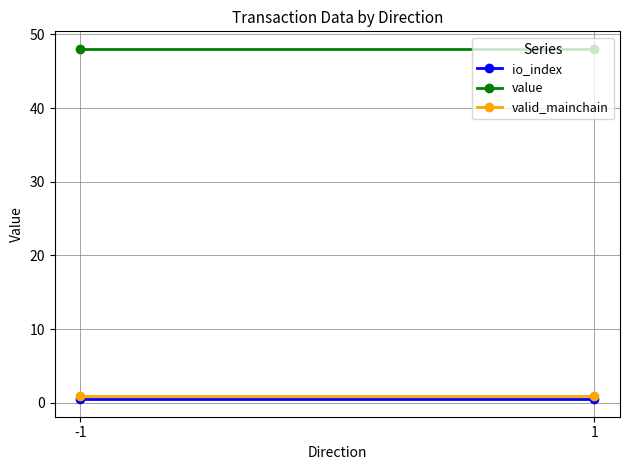

What is the smallest value displayed?

0.5